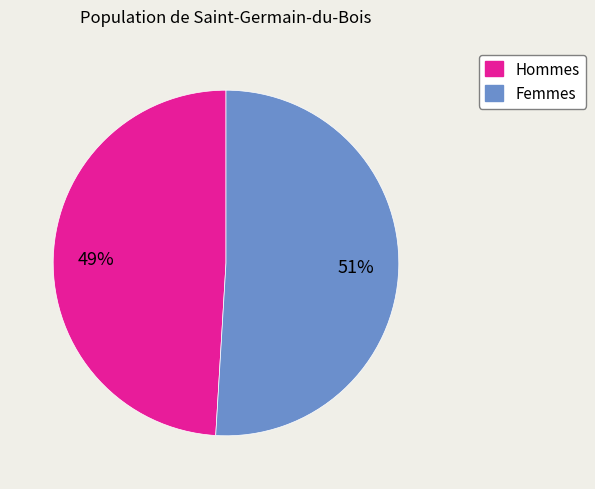

What is the smallest slice in the pie chart?

Hommes